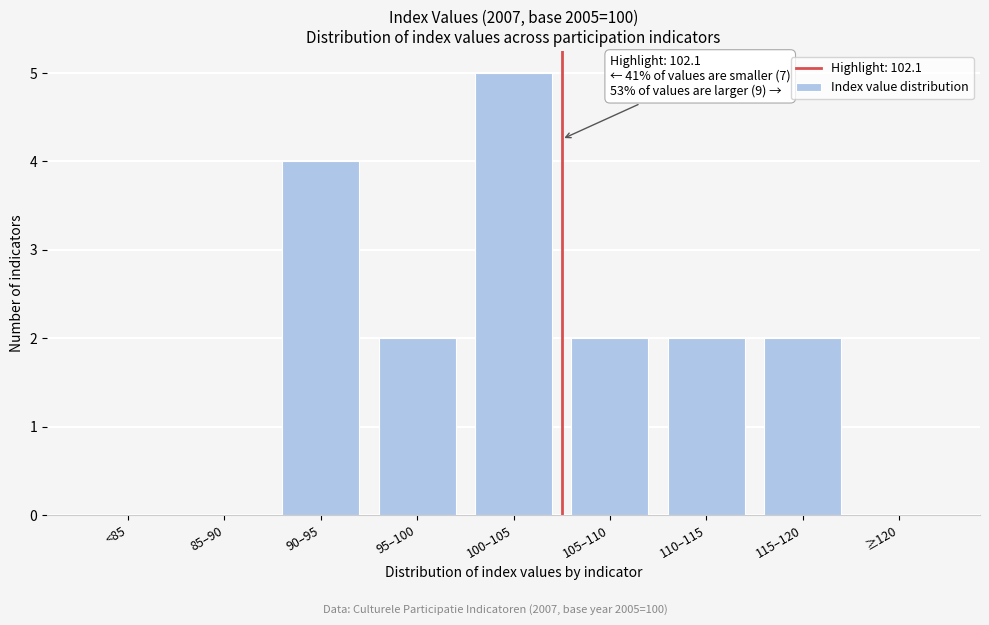

Reading left to right, list all the values displayed in this chart.

<85=0	85–90=0	90–95=4	95–100=2	100–105=5	105–110=2	110–115=2	115–120=2	≥120=0